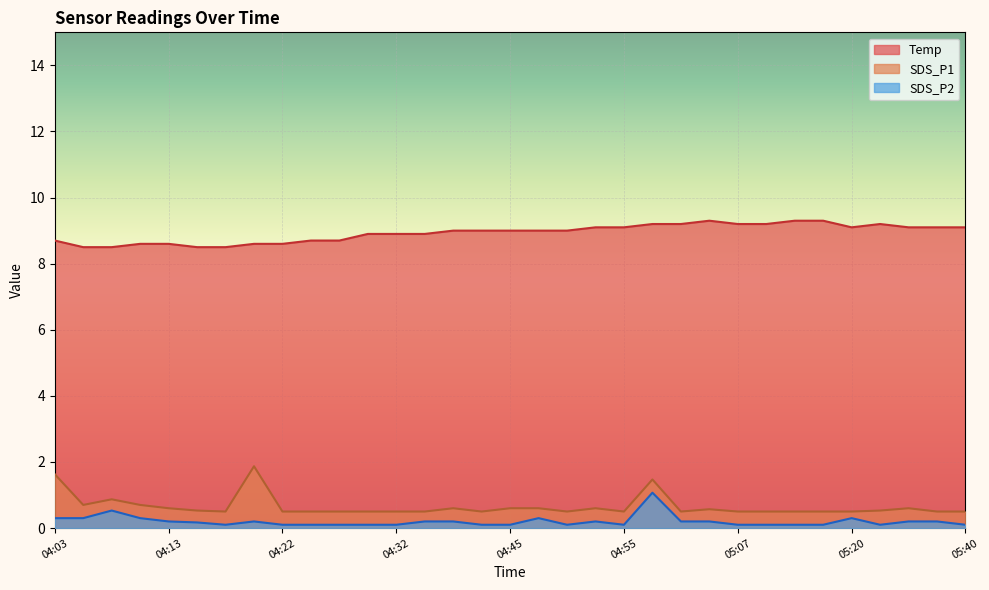

List the labels in order of Temp value, largest first.

05:05, 05:12, 05:15, 04:57, 05:02, 05:07, 05:10, 05:22, 04:52, 04:55, 05:20, 05:25, 05:32, 05:40, 04:40, 04:43, 04:45, 04:48, 04:50, 04:30, 04:32, 04:35, 04:03, 04:25, 04:27, 04:10, 04:13, 04:20, 04:22, 04:05, 04:08, 04:15, 04:18